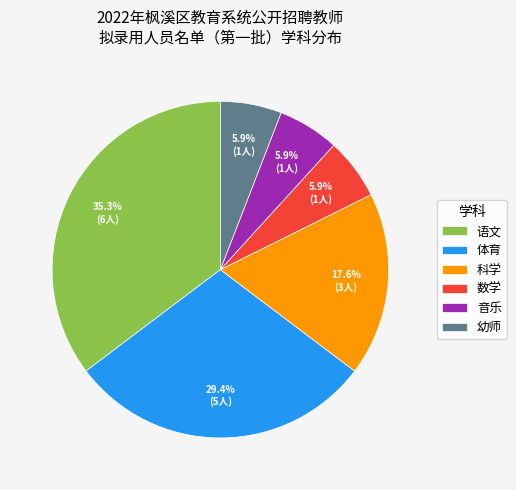

What is the ratio of the value at 体育 to the value at 数学?

5.0